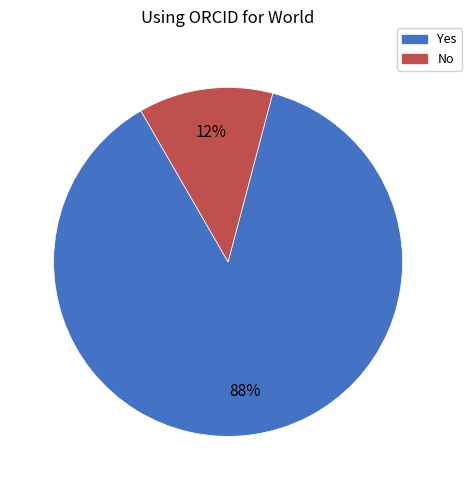

Is Yes the majority of the pie?

Yes